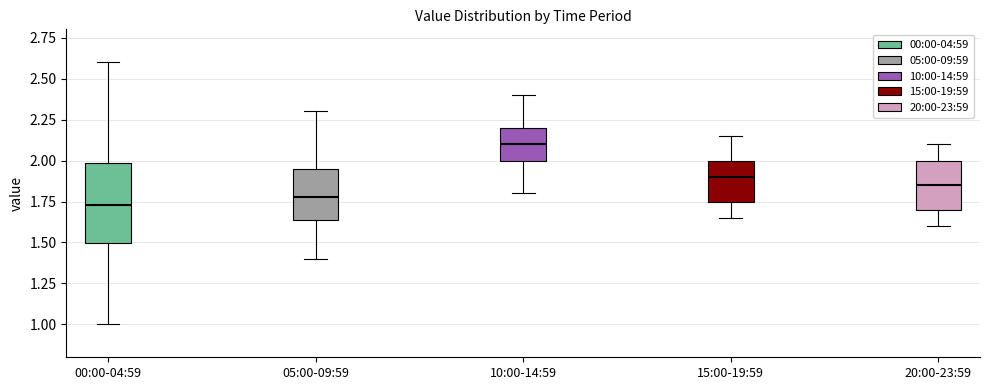

Reading left to right, read every box against the y-axis: the position of its median line, the range the box covers, and the ends of its whiskers. The values are not printed on the chart, so give them approximately, as read against the axis.

00:00-04:59: median 1.75, box 1.50 to 2.00, whiskers 1.00 to 2.60
05:00-09:59: median 1.80, box 1.65 to 1.95, whiskers 1.40 to 2.30
10:00-14:59: median 2.10, box 2.00 to 2.20, whiskers 1.80 to 2.40
15:00-19:59: median 1.90, box 1.75 to 2.00, whiskers 1.65 to 2.15
20:00-23:59: median 1.85, box 1.70 to 2.00, whiskers 1.60 to 2.10